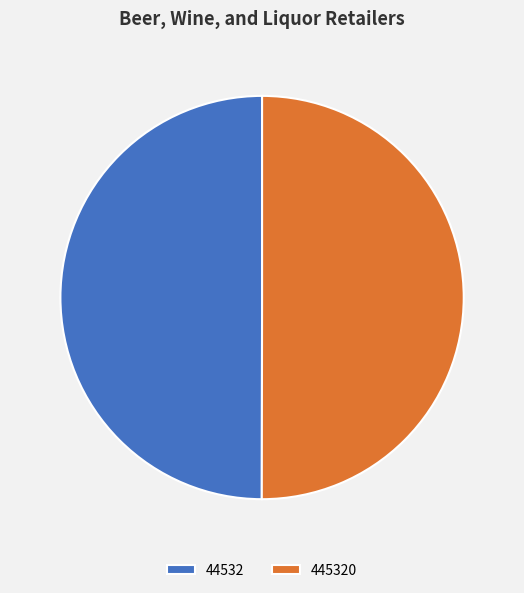

Count the number of slices in the pie.

2